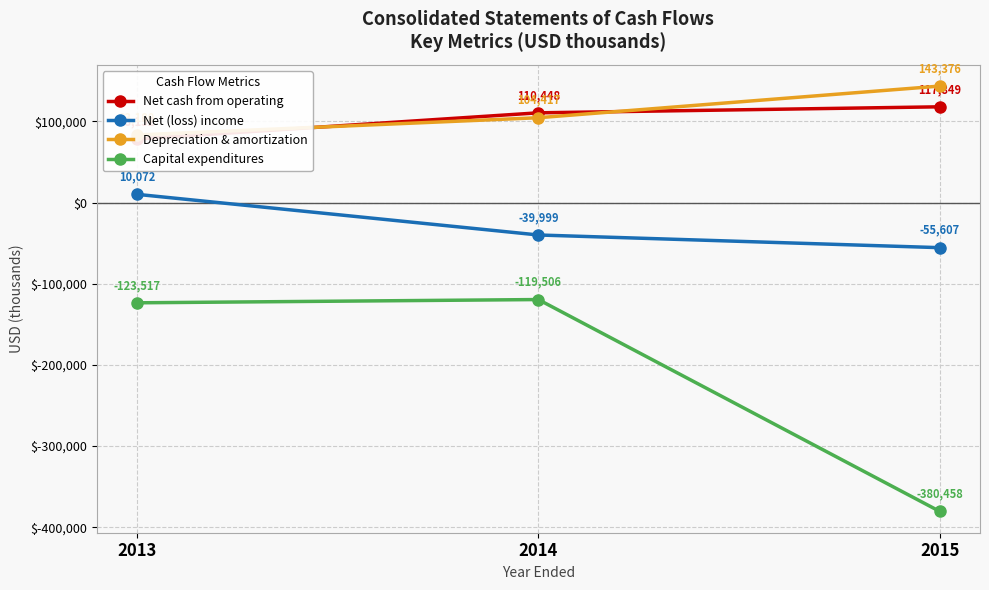

At which label is Net (loss) income closest to -22767?

2014